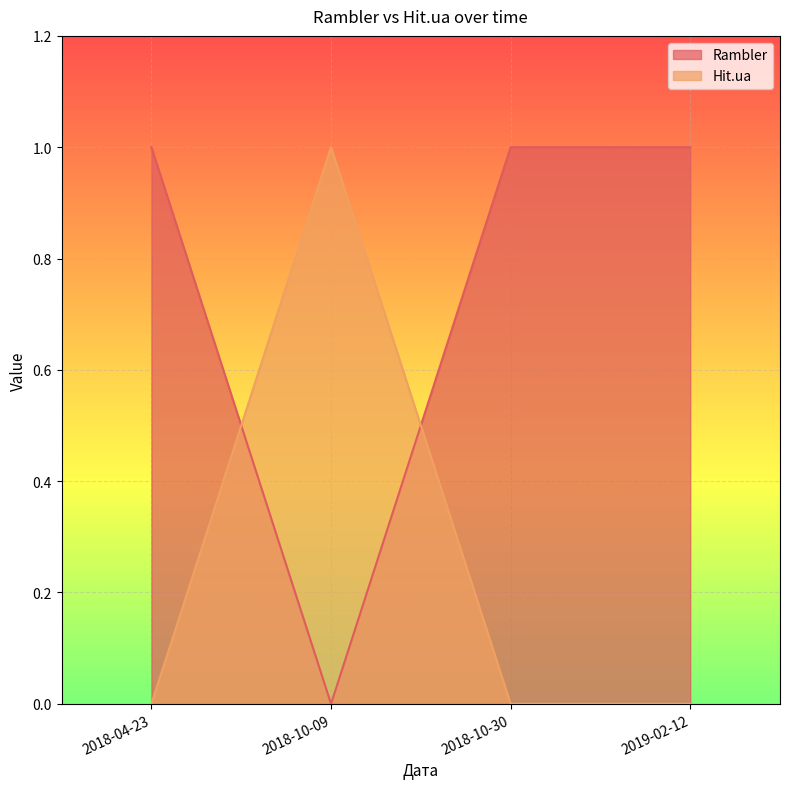

List the series in order of their peak value, lowest first.

Rambler, Hit.ua